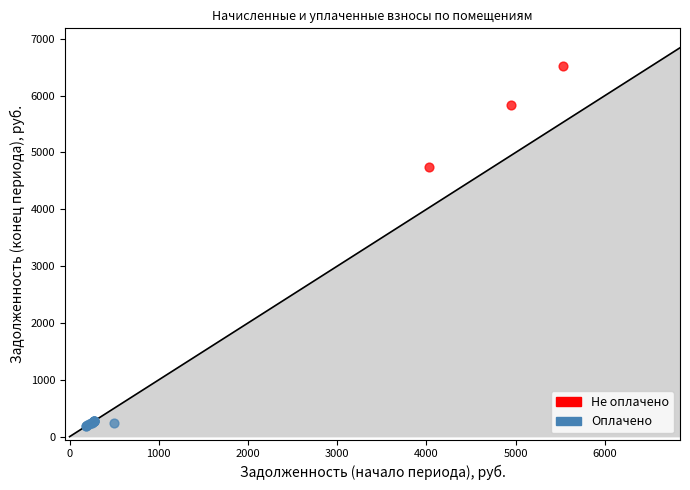

Which series has the largest Y range (max minus min)?

Не оплачено